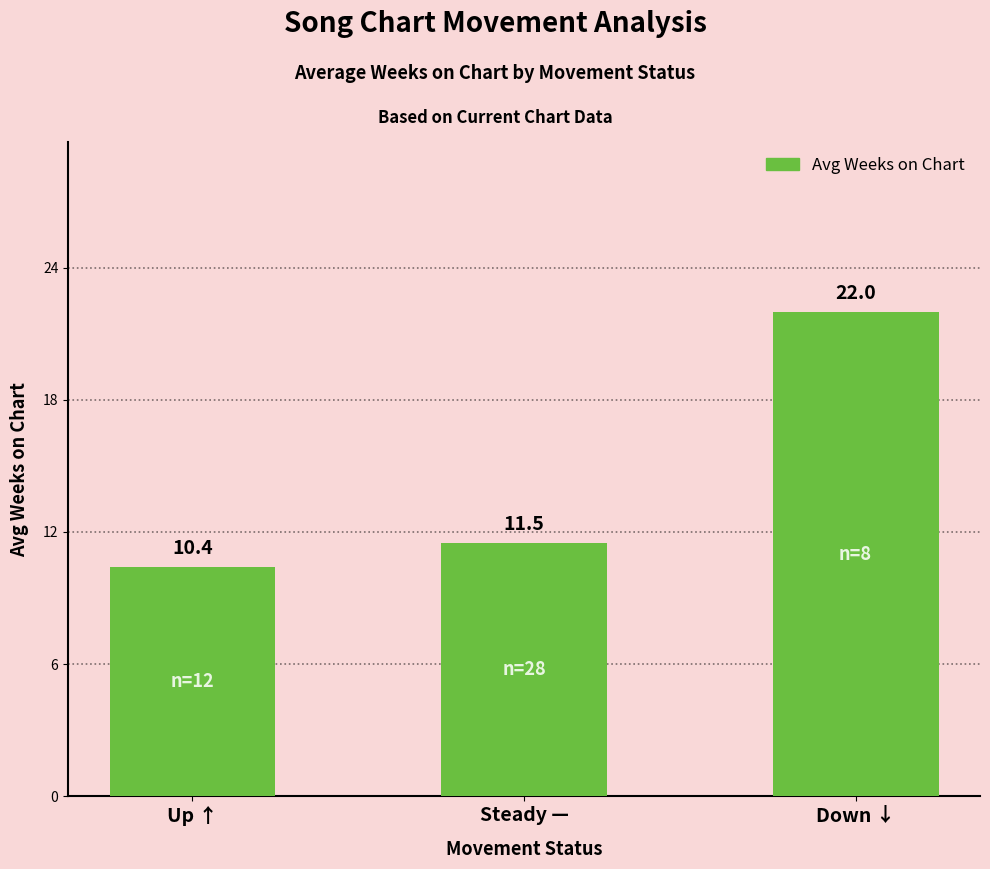

At which category does the chart reach its minimum across all series?

Up ↑